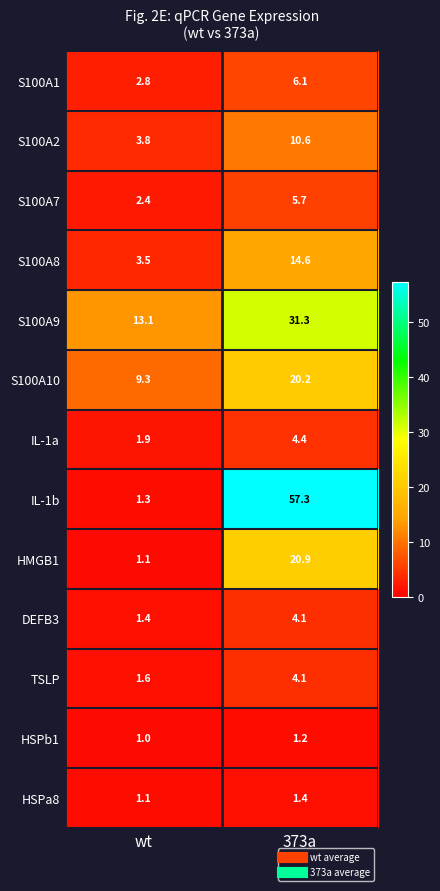

What is the spread (max minus min) of values at 373a?

56.1